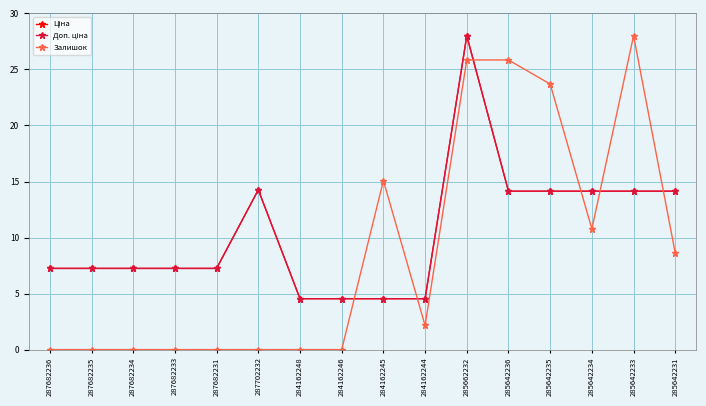

What is the difference between the maximum and minimum values in the Ціна series?

23.5